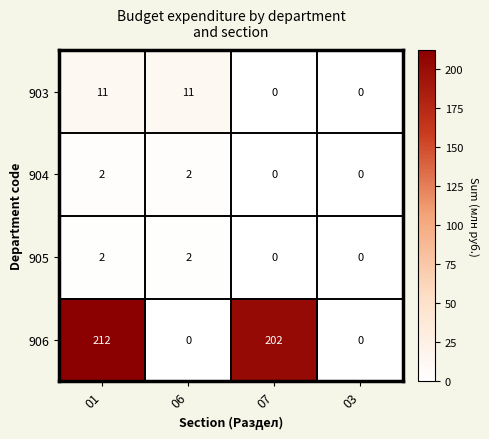

The value of 906 at 01 is 212. True or false?

True